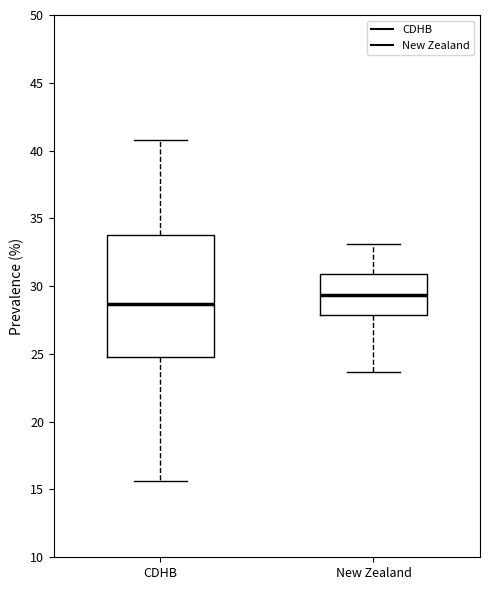

Which box has the highest median line?

New Zealand